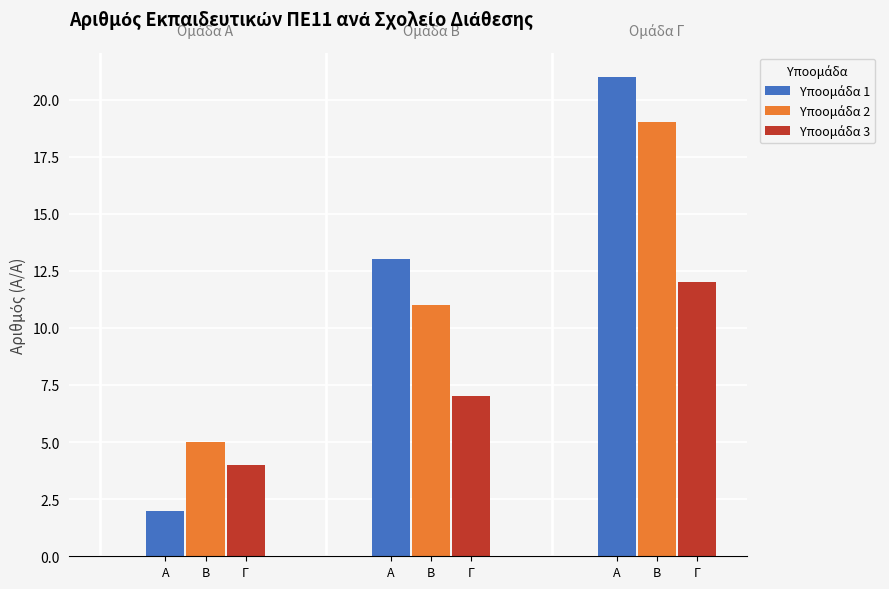

How many series are shown in this chart?

3